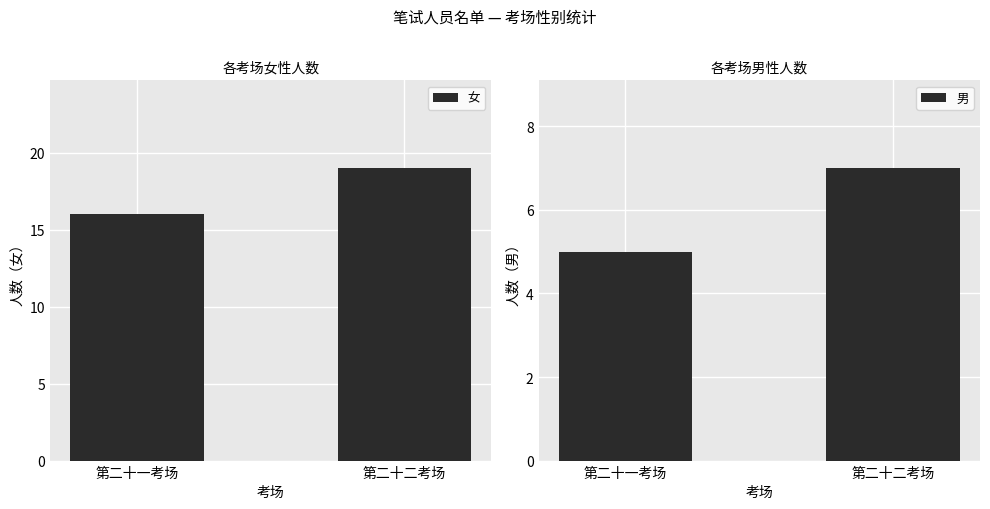

What is the sum of the 女 values at 第二十一考场 and 第二十二考场?

35